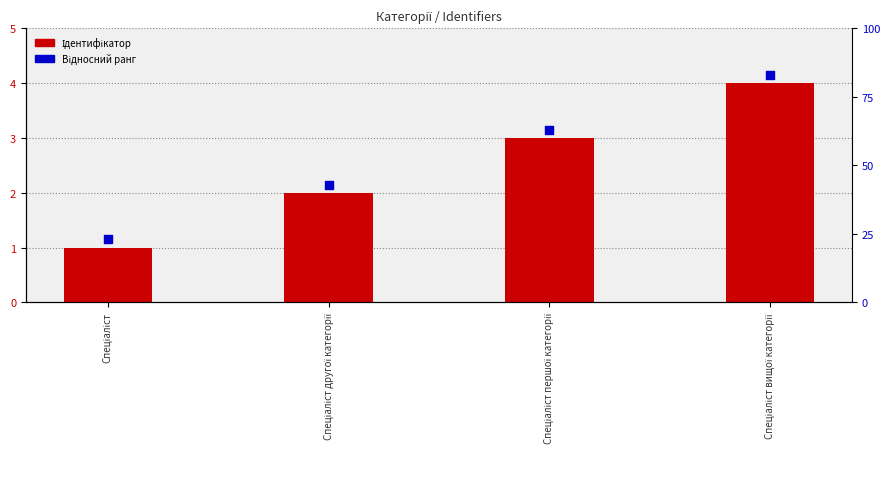

Is the value of Ідентифікатор at Спеціаліст вищої категорії greater than the value of Відносний ранг at Спеціаліст вищої категорії?

No